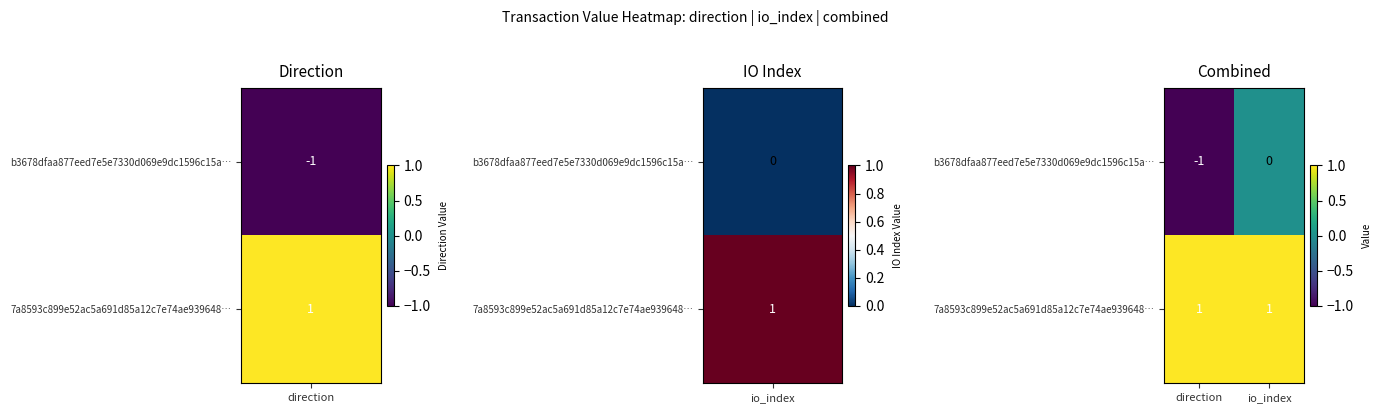

Rank the series by their average value, from highest to lowest.

7a8593c899e52ac5a691d85a12c7e74ae939648…, b3678dfaa877eed7e5e7330d069e9dc1596c15a…